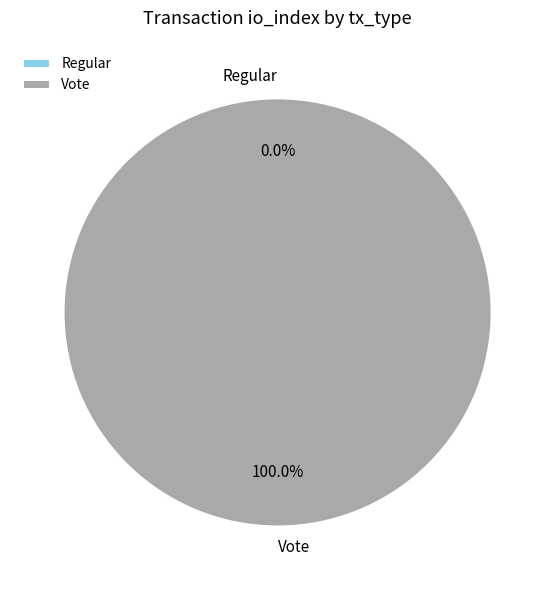

What is the largest slice in the pie chart?

Vote